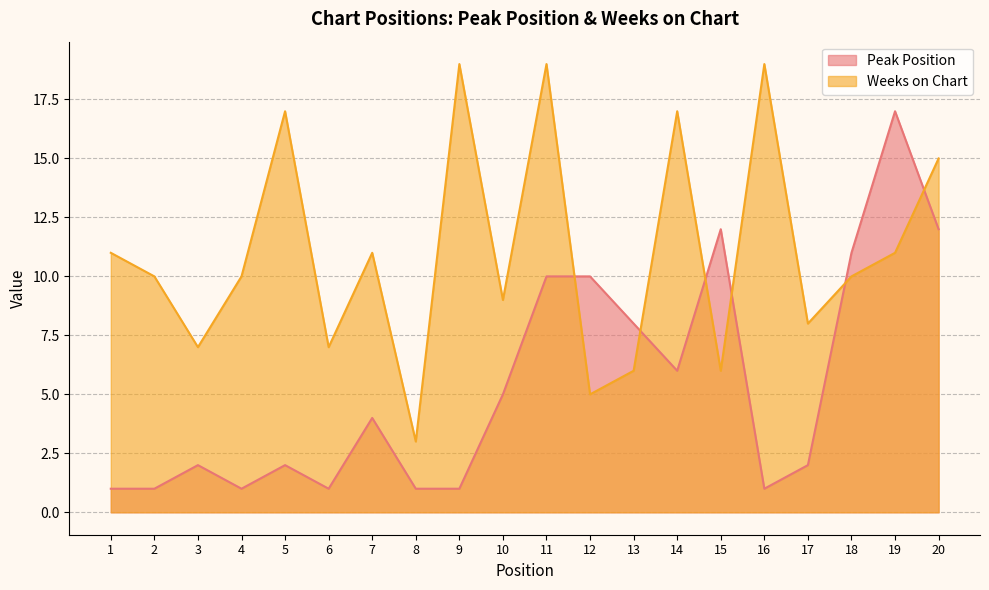

What is the total value across all series at 16?

20